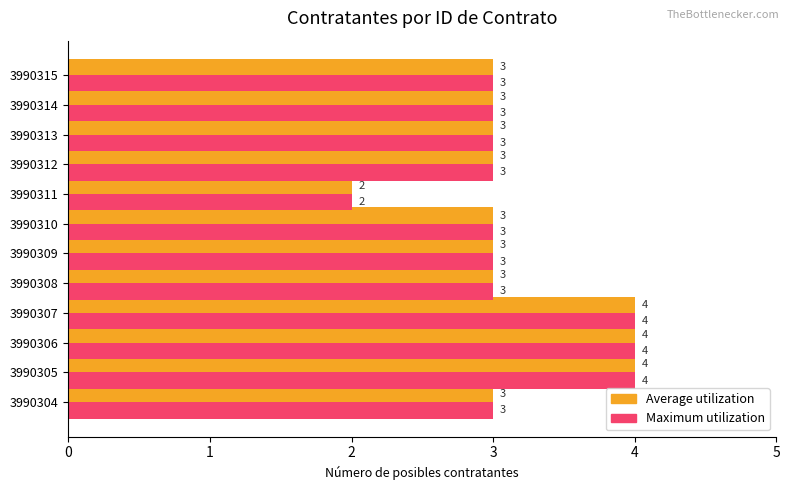

True or false: Maximum utilization has a value of 2 at 3990310.

False